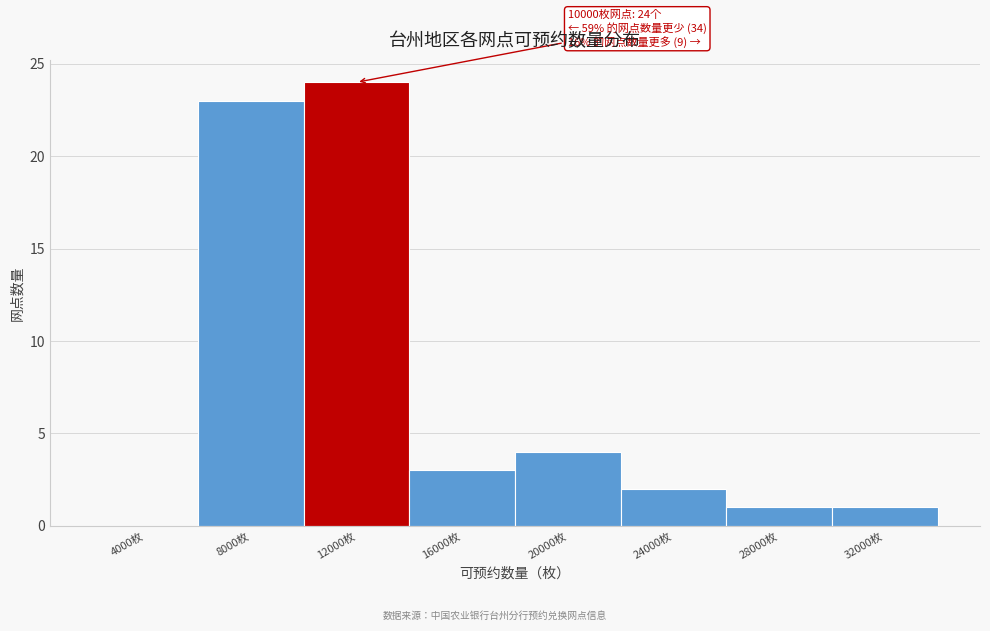

Reading left to right, what are all the values shown in this chart?

4000枚=0	8000枚=23	12000枚=24	16000枚=3	20000枚=4	24000枚=2	28000枚=1	32000枚=1